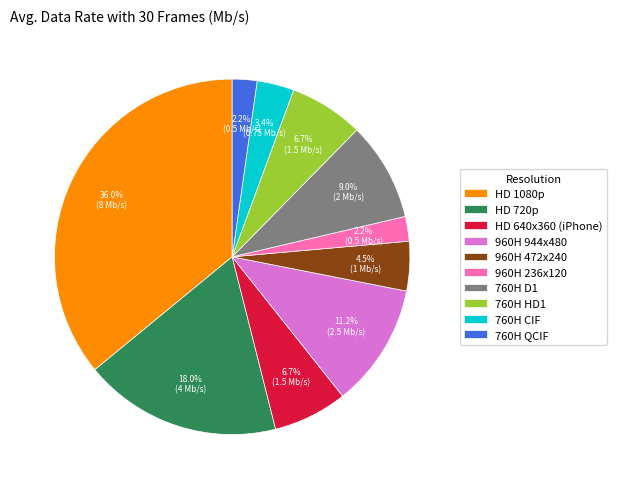

Is there any slice that represents more than half of the pie?

No